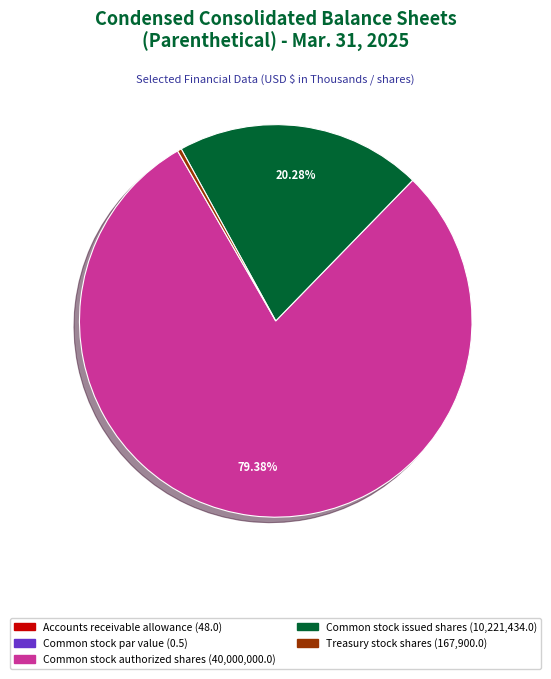

Which slice represents more than half of the pie?

Common stock authorized shares